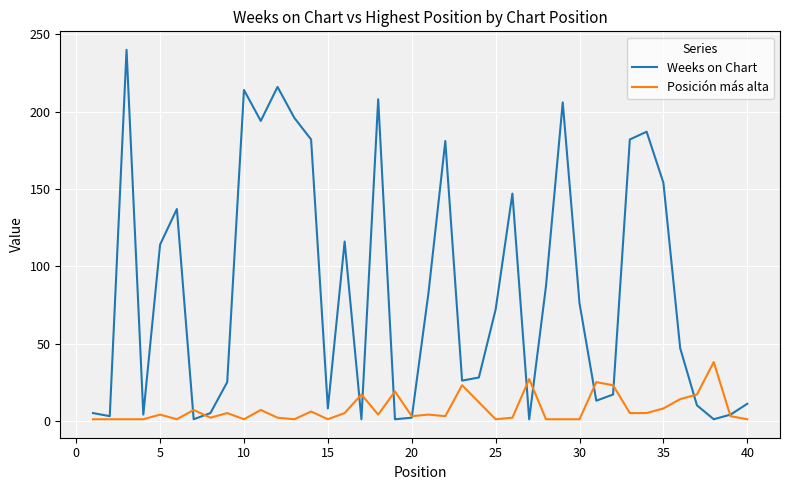

List the series in order of their peak value, highest first.

Weeks on Chart, Posición más alta